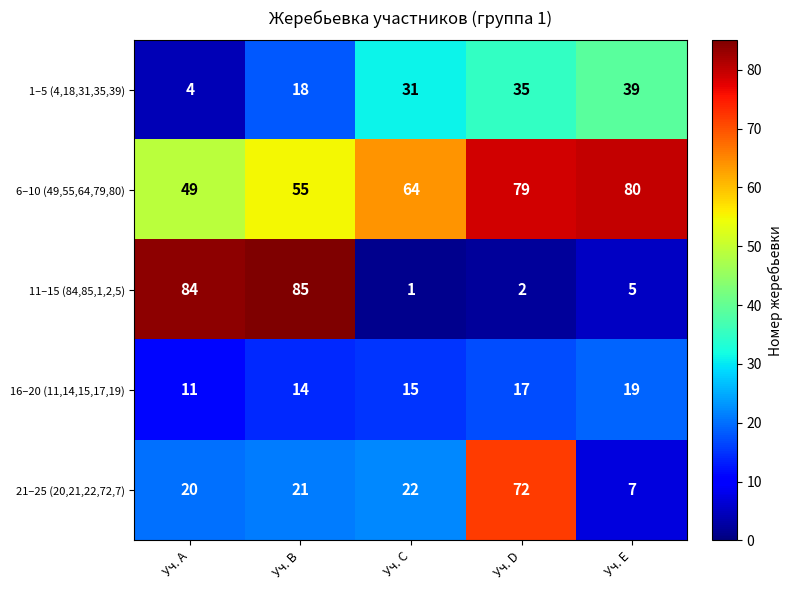

What is the approximate value of 6–10 (49,55,64,79,80) at Уч. E?

80